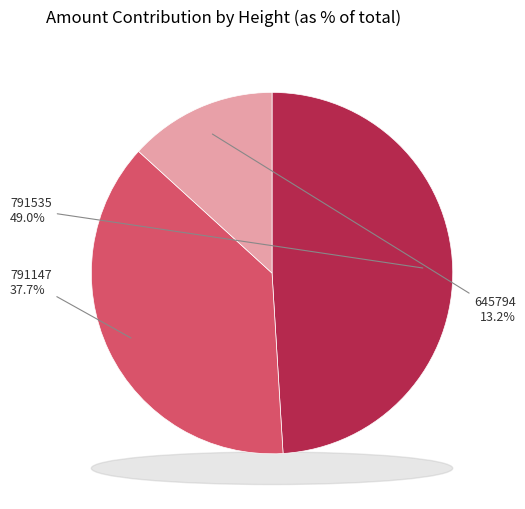

Combined, what portion of the pie is 645794 and 791147?

51.0%